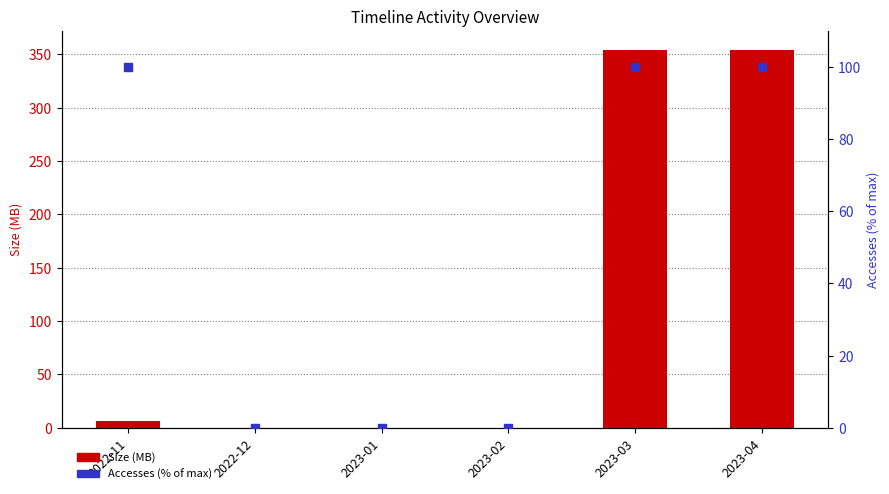

What are all the series names shown in the legend?

Size (MB), Accesses (% of max)